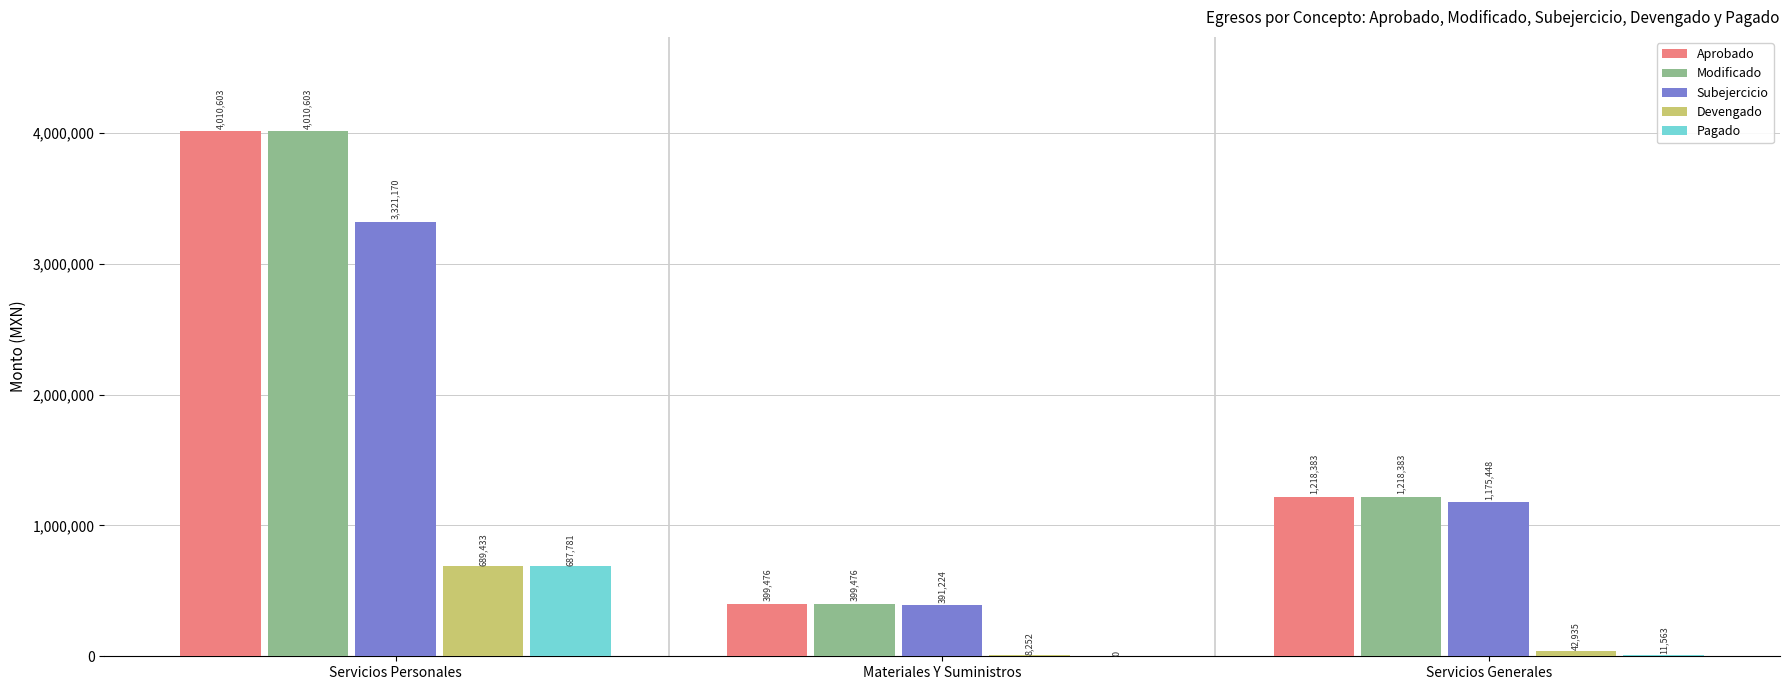

Count the number of data series in this chart.

5